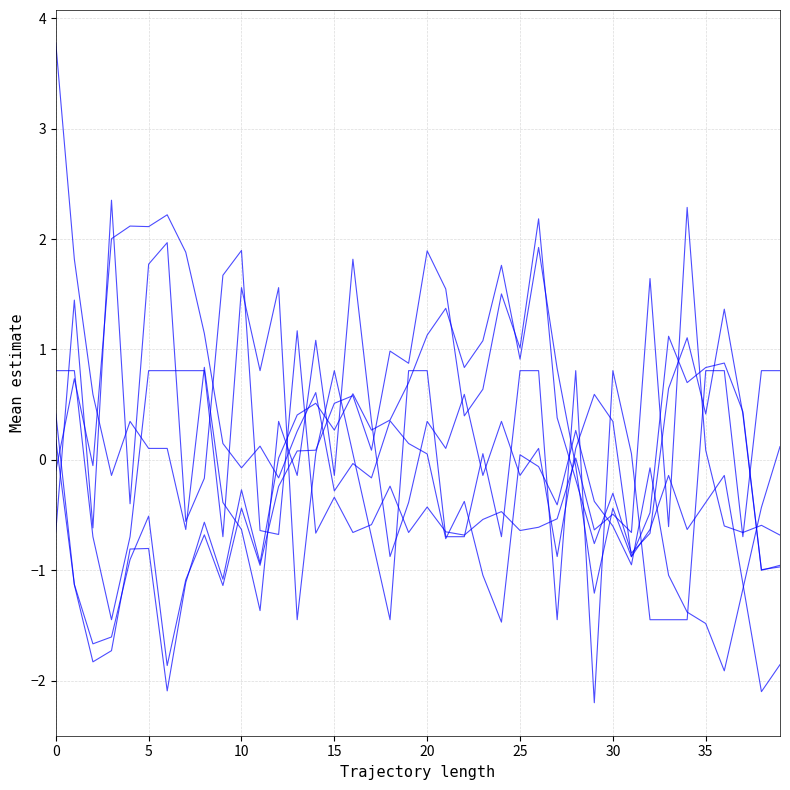

How many lines are shown in the chart?

6